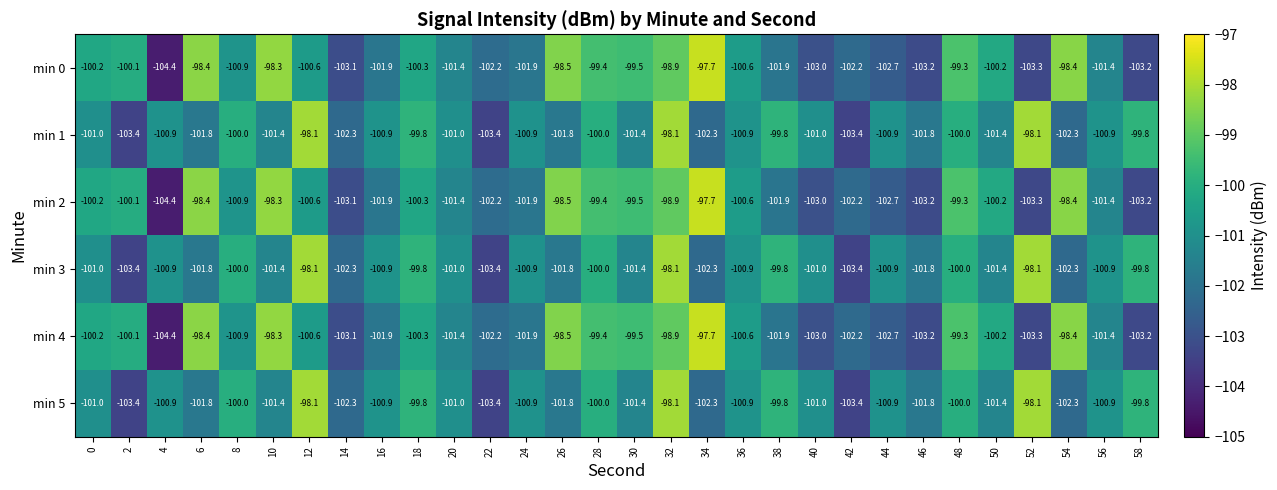

What is the minimum value shown in the chart?

-104.4